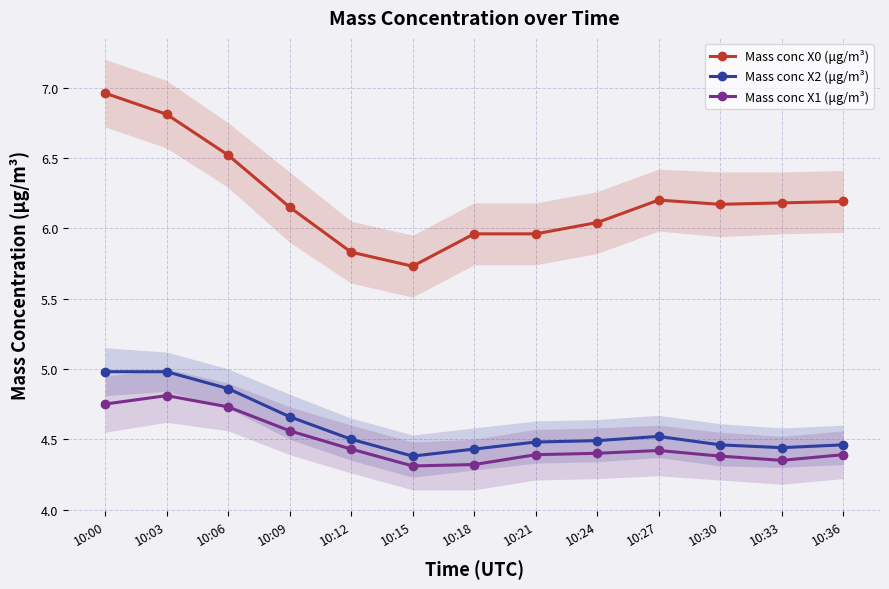

What is the smallest value displayed?

4.3